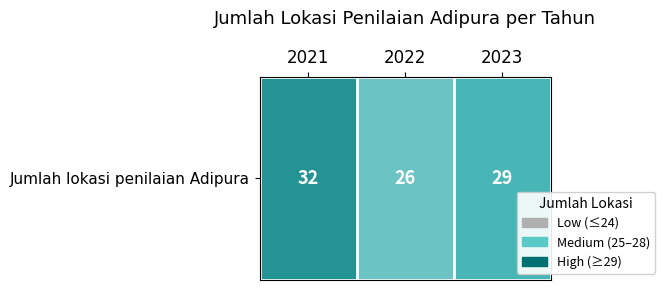

Which has a higher value, 2022 or 2021?

2021